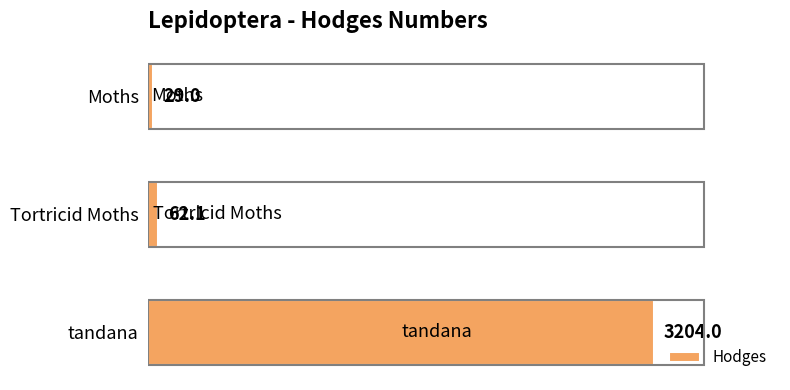

What is the label of the 3rd bar from the bottom?

Moths